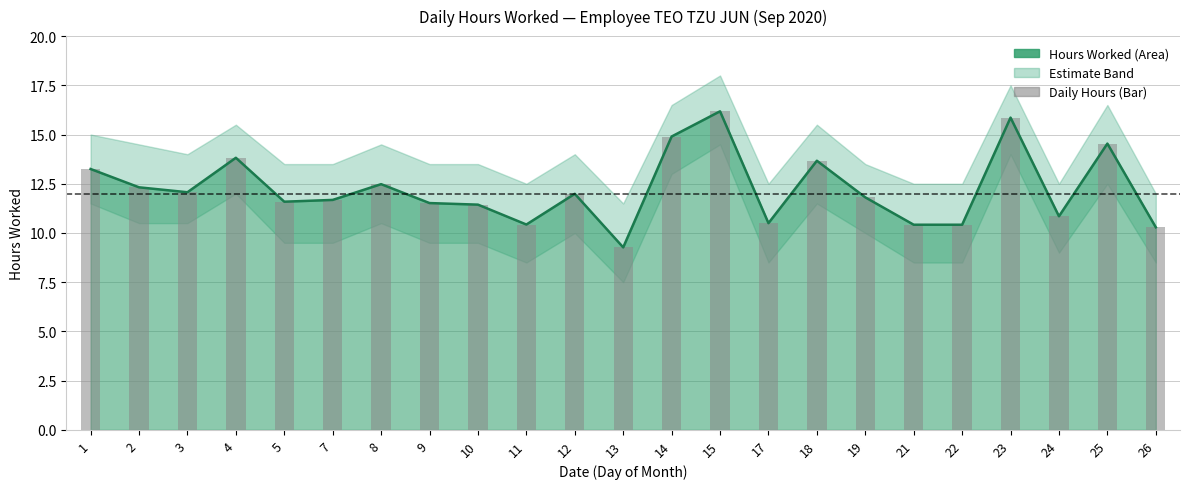

The value of Hours Worked at 19 is 3.5. True or false?

False